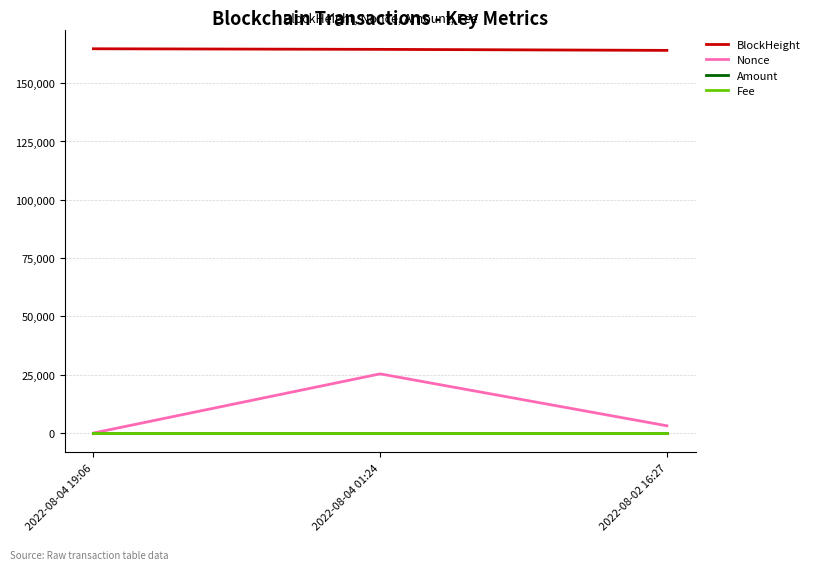

Between 2022-08-04 19:06 and 2022-08-04 01:24, which series saw the biggest shift?

Nonce